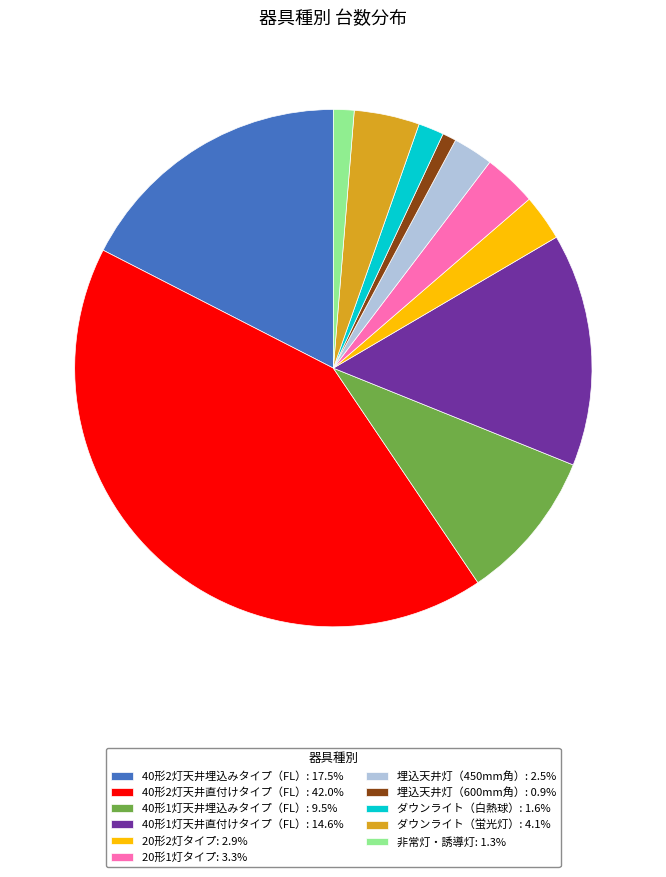

Does any single category account for the majority?

No